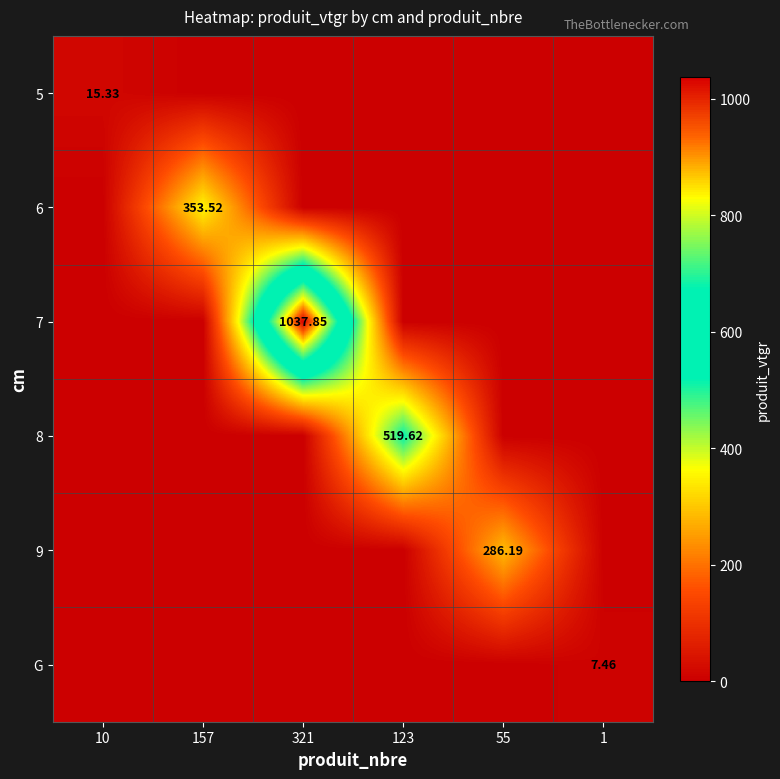

List the series in order of their peak value, lowest first.

G, 5, 9, 6, 8, 7